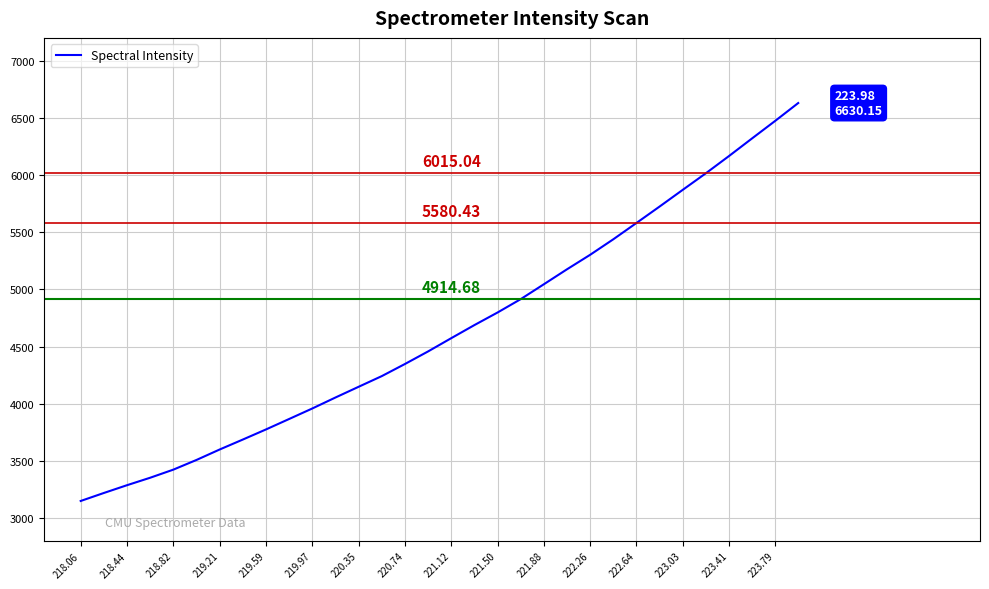

Which has a higher value, 223.79 or 221.88?

223.79